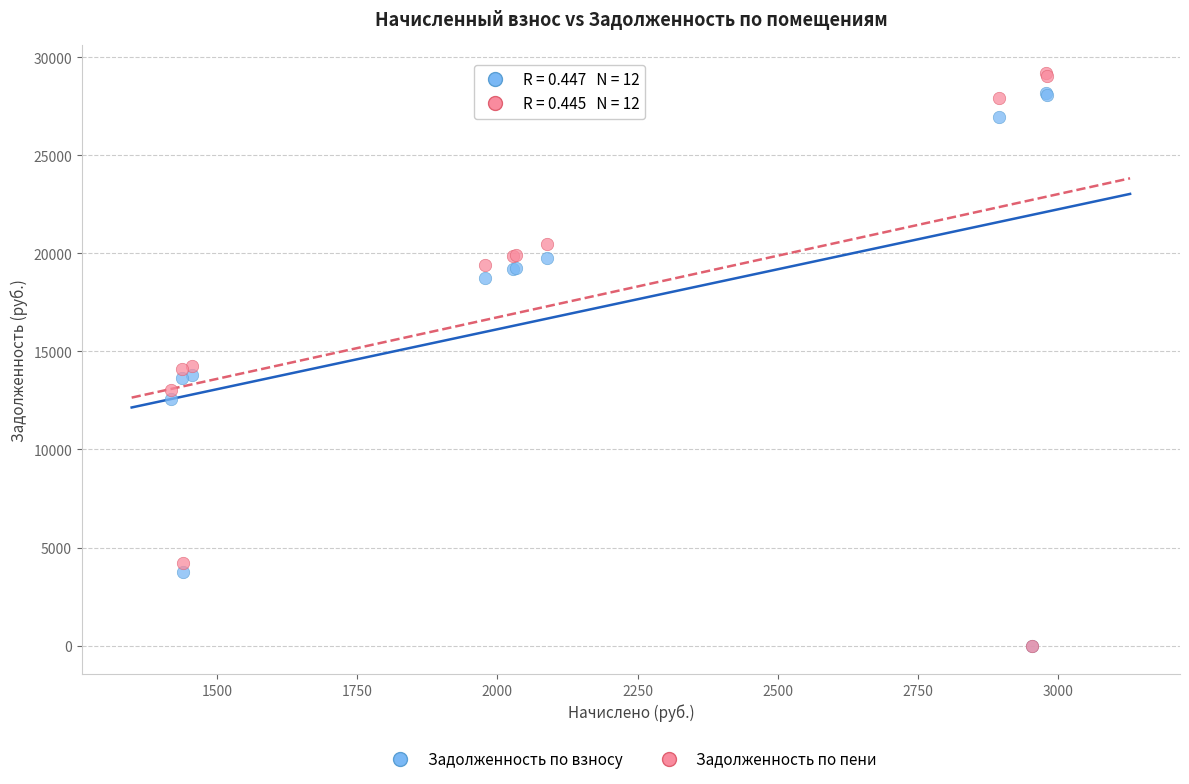

Which series contains the highest Y value?

Задолженность по пени